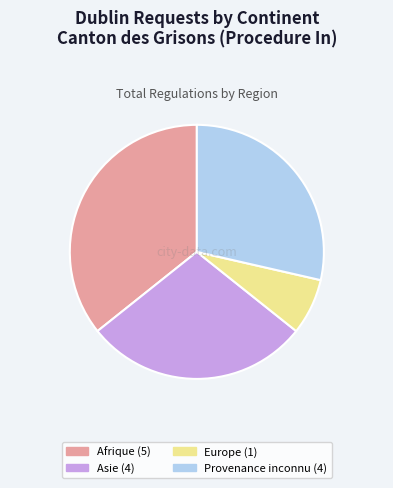

Combined, do Afrique and Provenance inconnu account for over 50%?

Yes